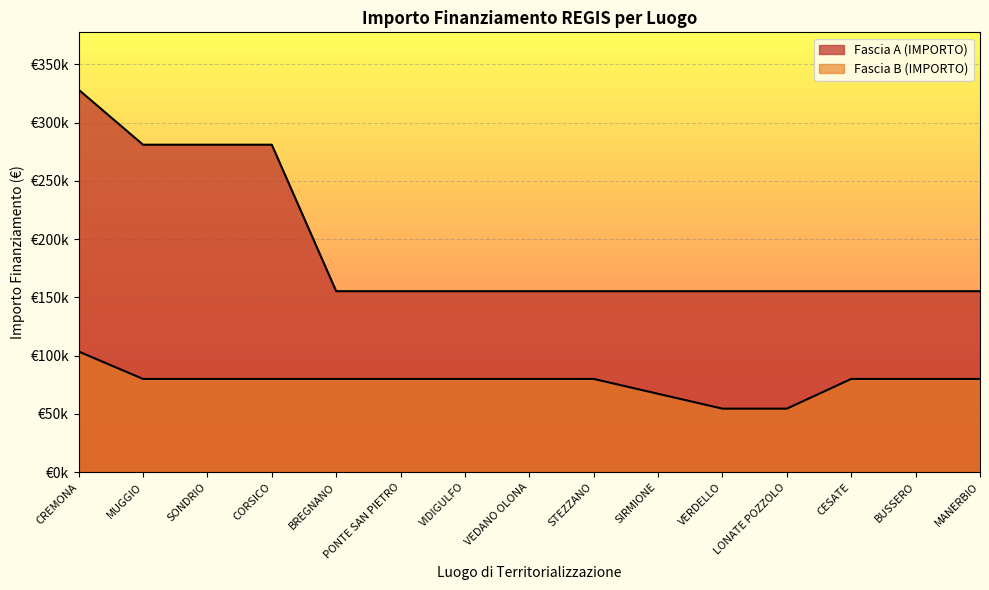

What is the label of the 5th point from the right?

VERDELLO